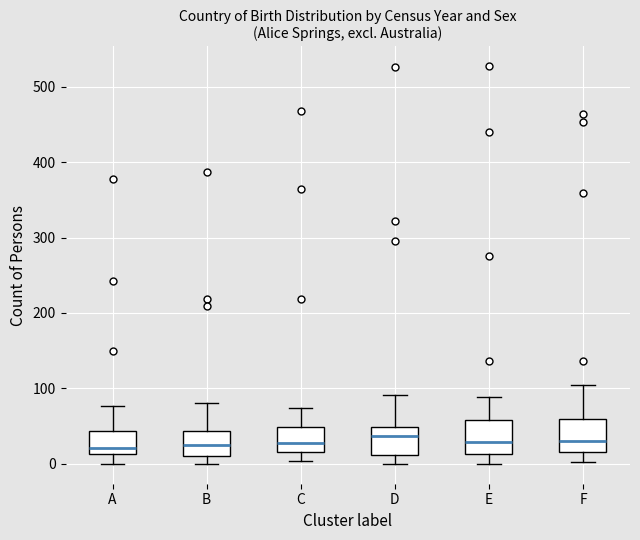

Where does the median line of the box for D sit on the y-axis? The values are not printed on the chart, so give them approximately, as read against the axis.

40